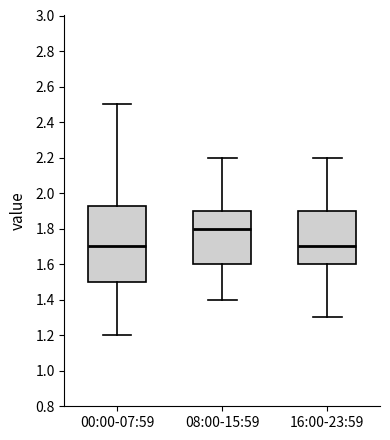

Which box is the tallest, from its lower edge to its upper edge?

00:00-07:59